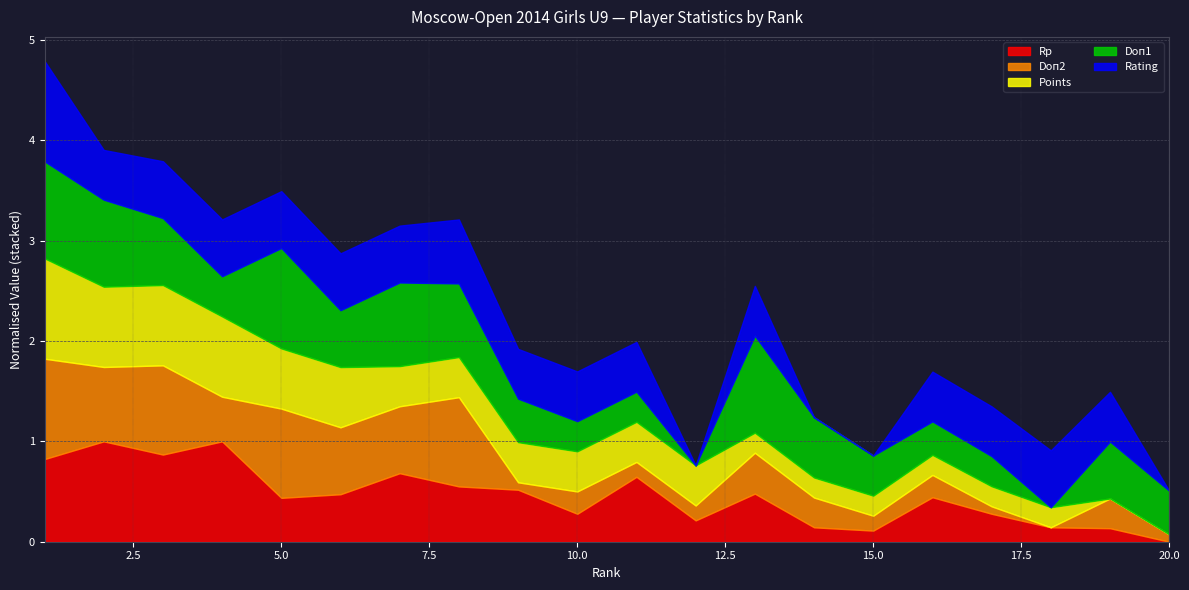

Is it true that Doп2 equals 10.0 at 6?

False